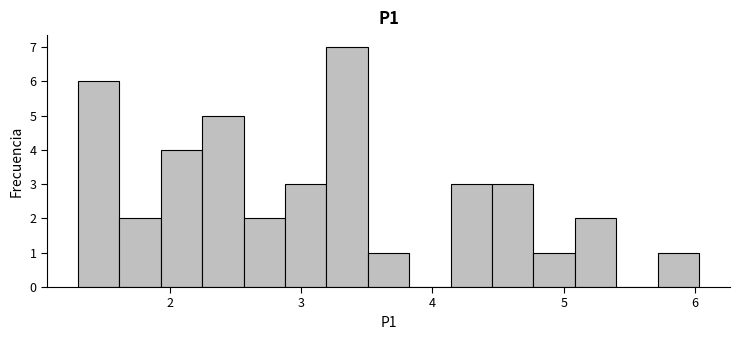

Around what value on the x-axis is the tallest bar? Give the approximate position of its centre, as read against the axis.

3.3